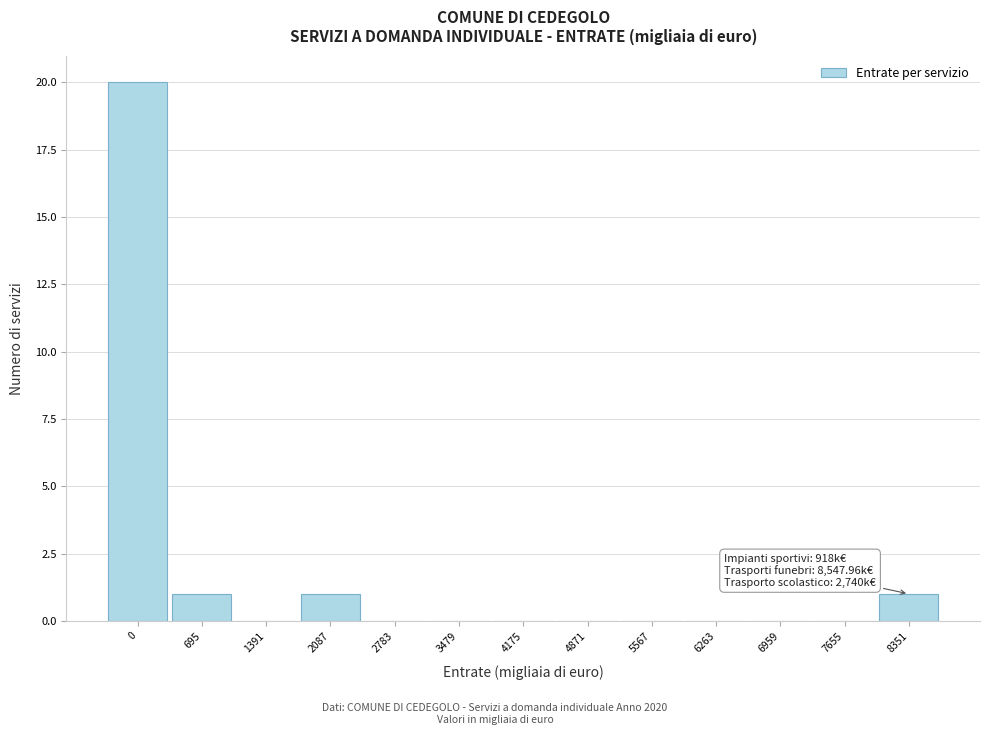

Reading left to right, transcribe all the data shown in this chart.

0=20	695=1	1391=0	2087=1	2783=0	3479=0	4175=0	4871=0	5567=0	6263=0	6959=0	7655=0	8351=1